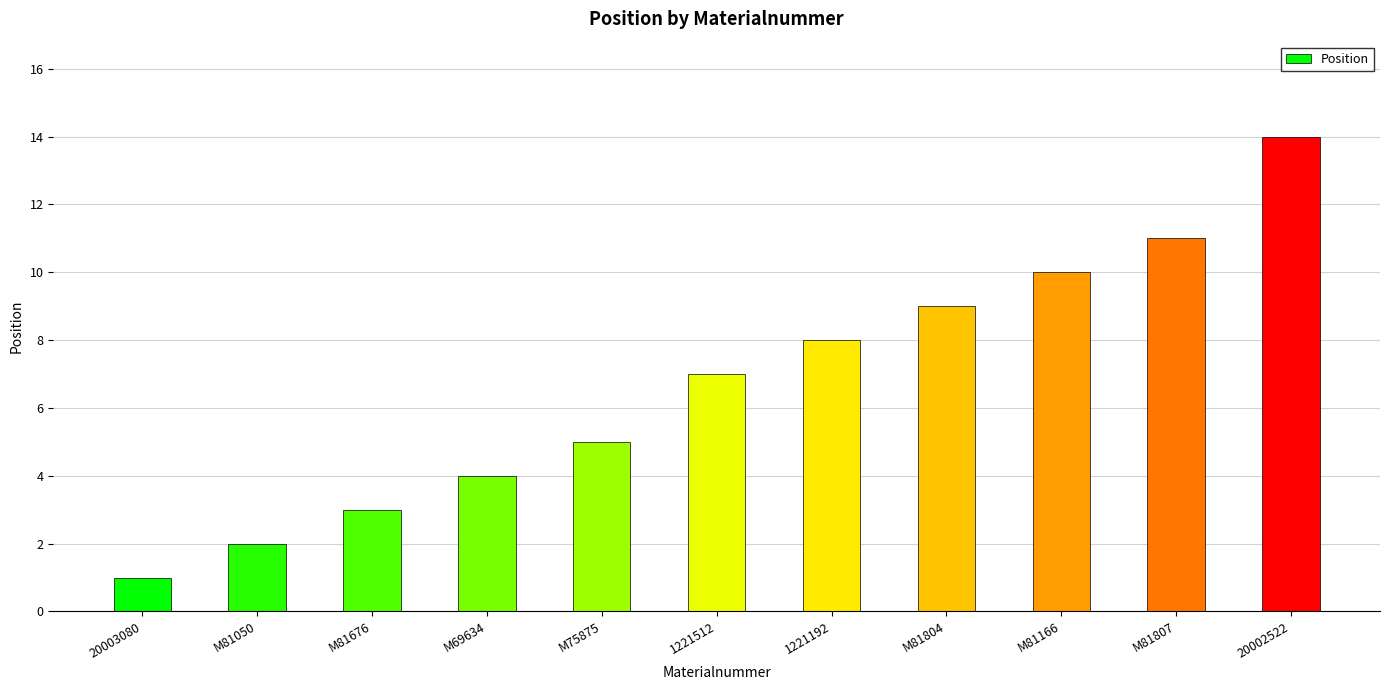

What is the difference between the maximum and minimum values?

13